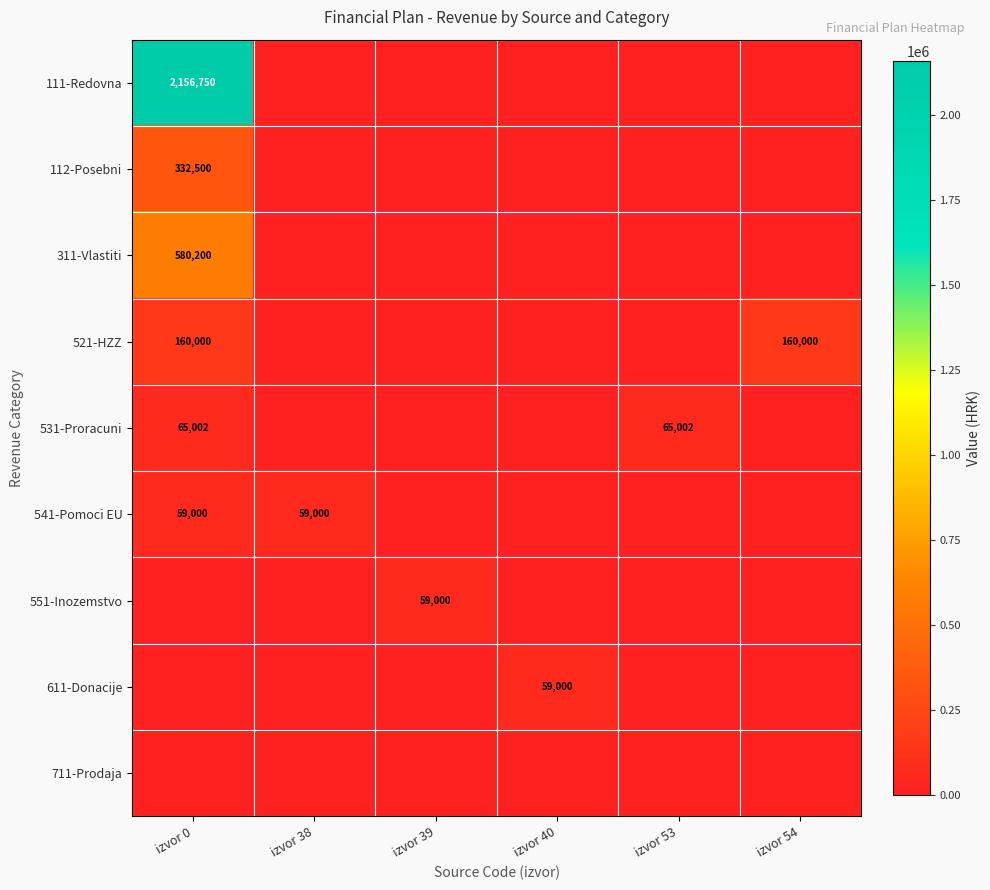

Is it true that 521-HZZ equals 86840 at izvor 54?

False